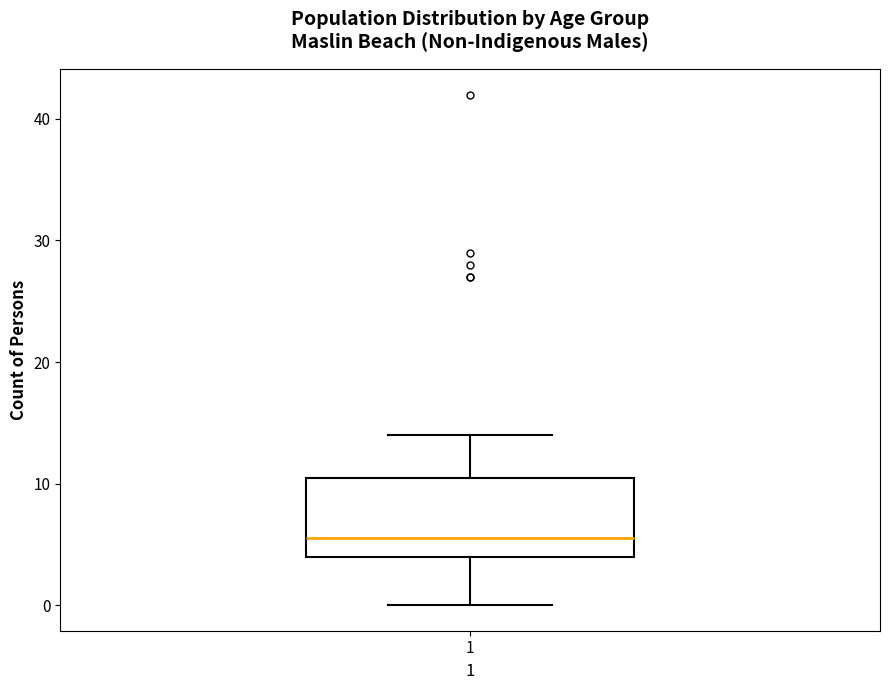

Transcribe this box plot: give where the median line is, the range the box spans, and where the two whiskers end, as read against the y-axis. The values are not printed on the chart, so give them approximately, as read against the axis.

median 6, box 4 to 11, whiskers 0 to 14